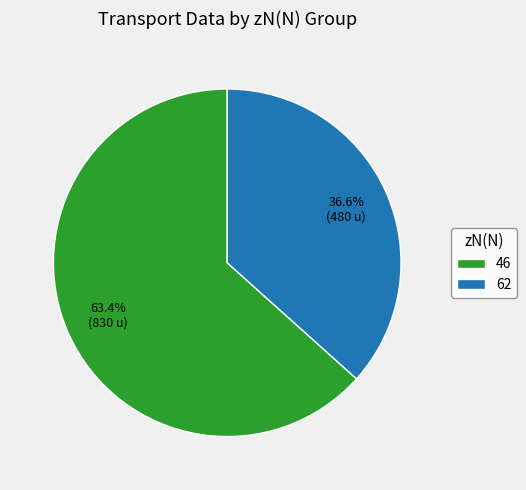

Which slice is the largest?

46